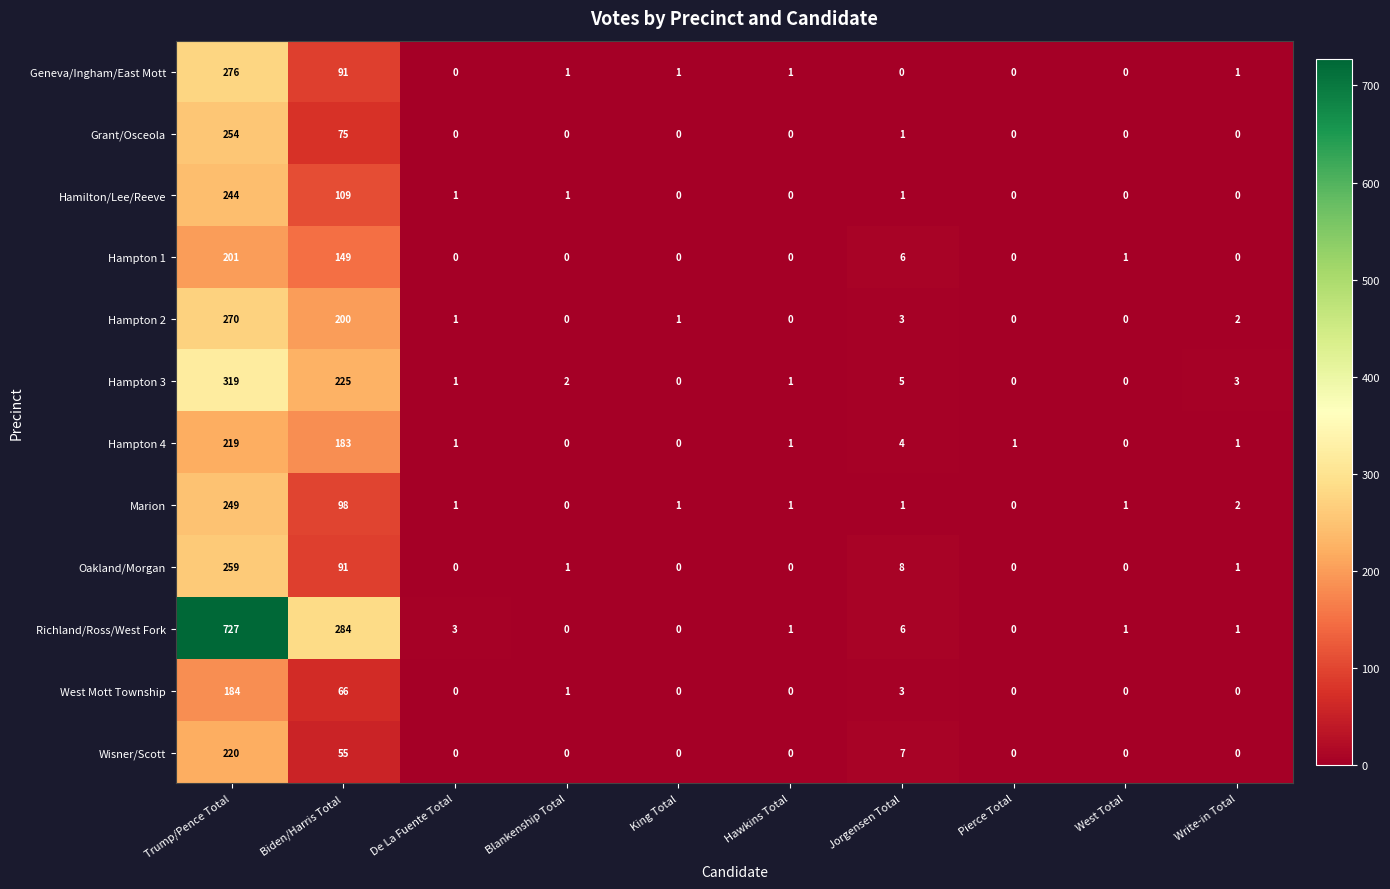

How many distinct data groups are displayed?

12